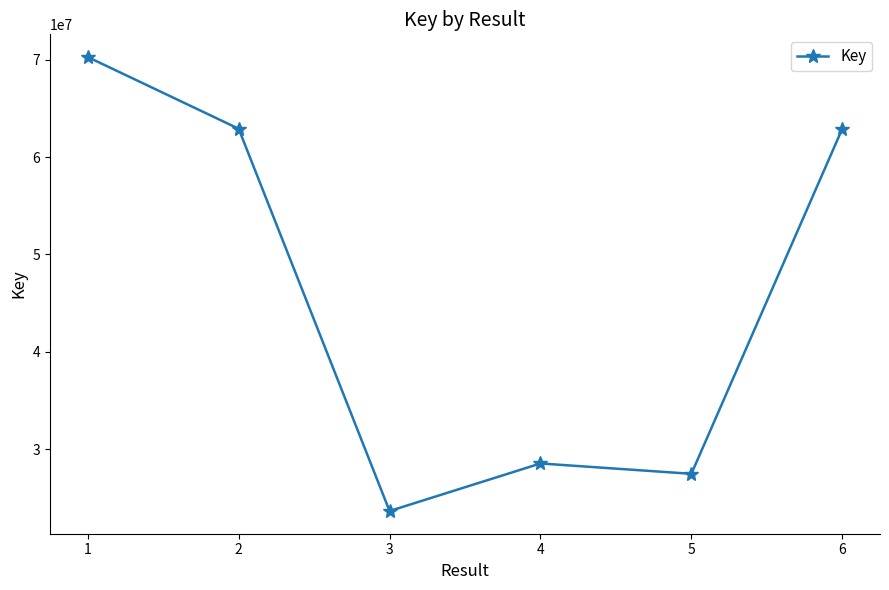

How many distinct data groups are displayed?

1